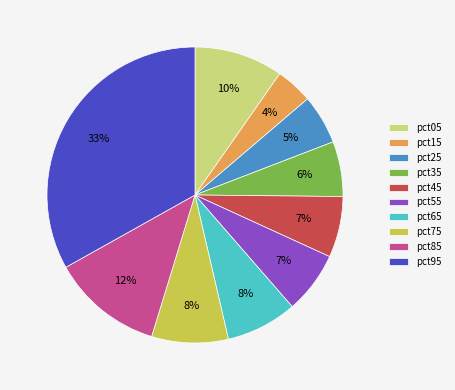

Between pct85 and pct45, which is larger?

pct85